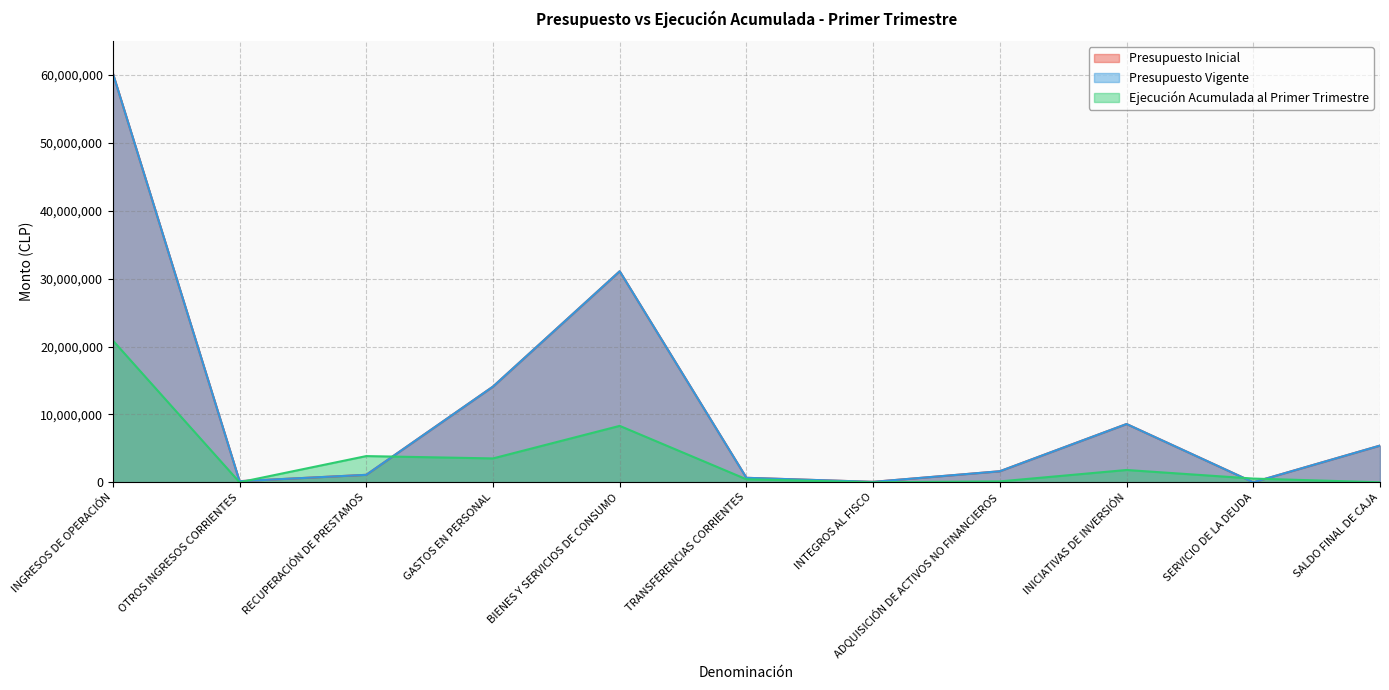

Which series has the largest range (max minus min)?

Presupuesto Inicial